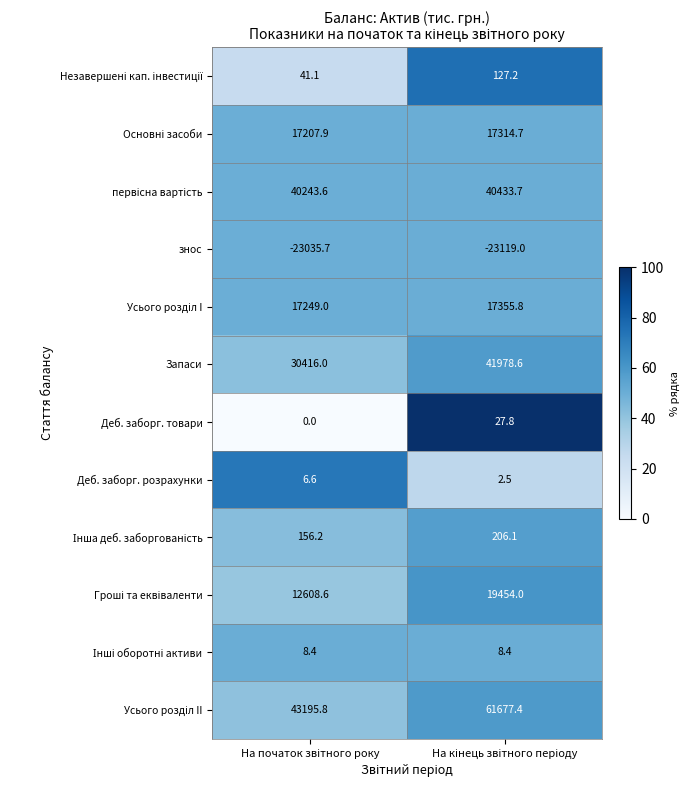

What is the average value of the знос series?

-23077.3